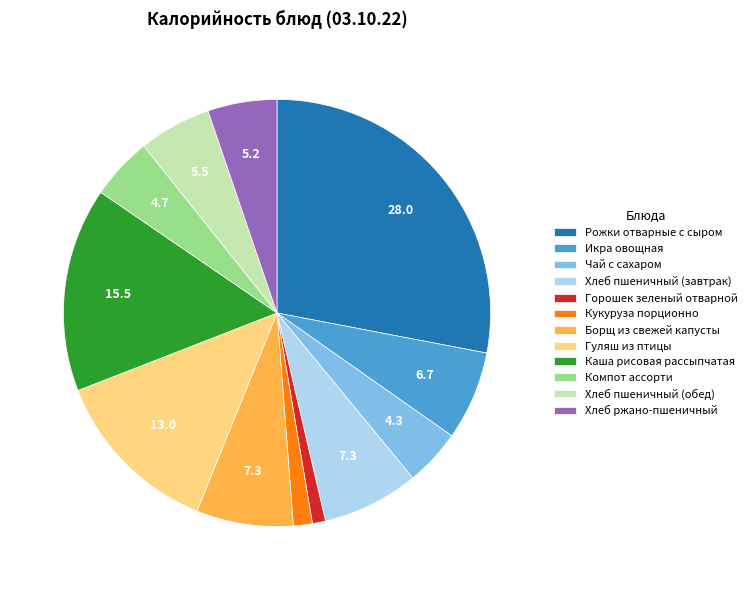

Combined, do Горошек зеленый отварной and Рожки отварные с сыром account for over 50%?

No